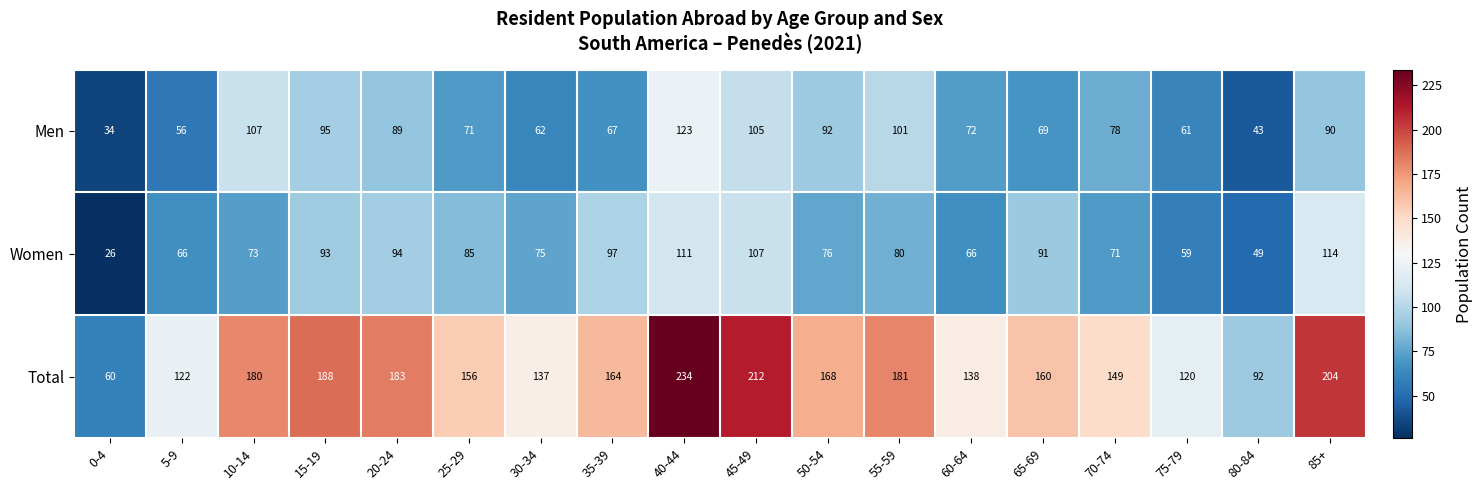

True or false: Women has a value of 19 at 25-29.

False